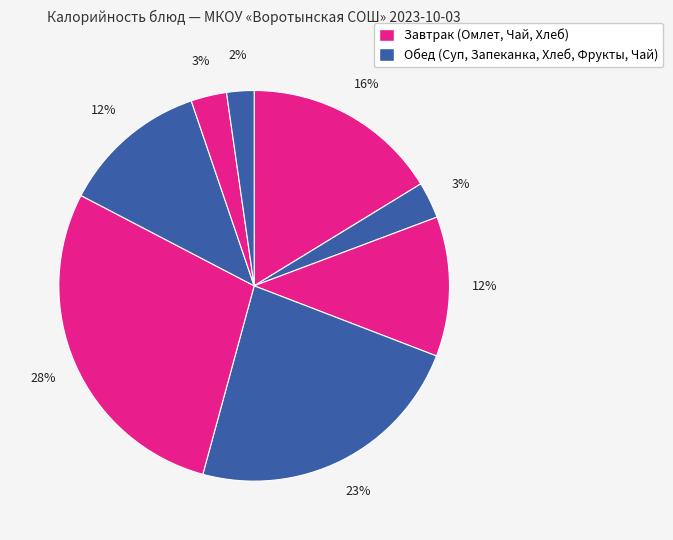

How many segments does this pie chart have?

8